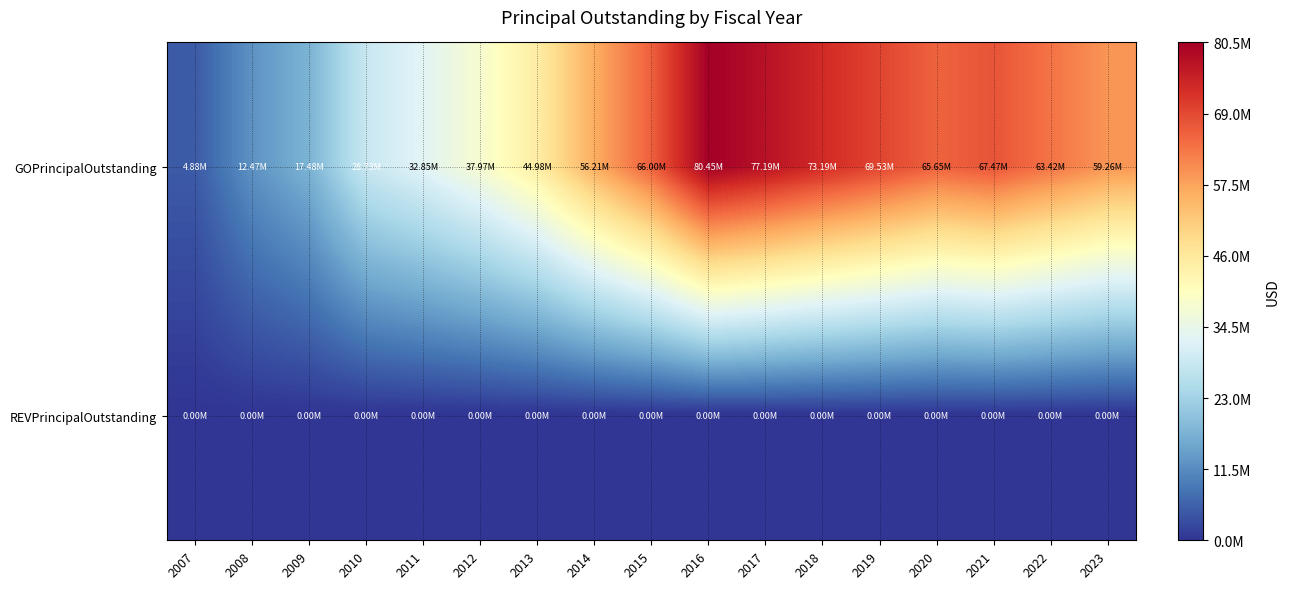

How many series are shown in this chart?

2